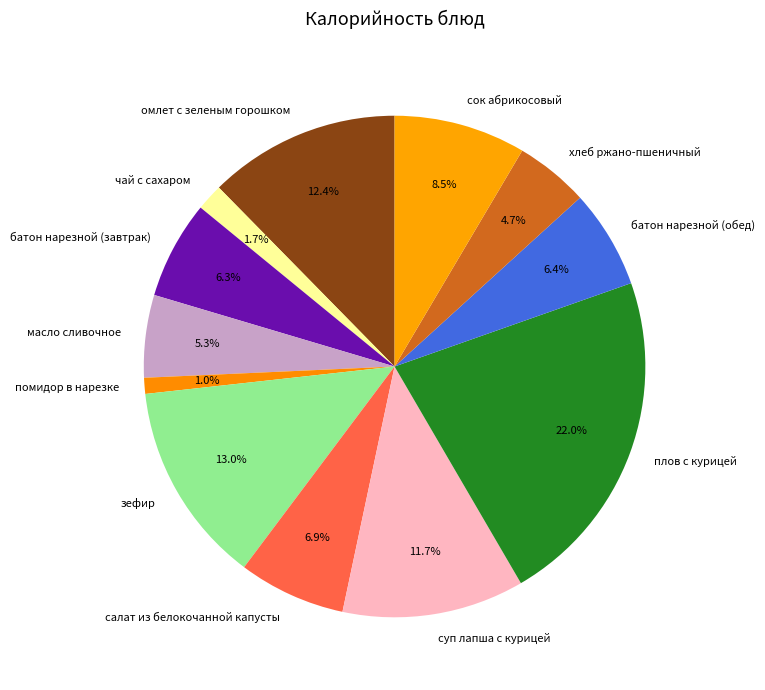

Which slice is the largest?

плов с курицей